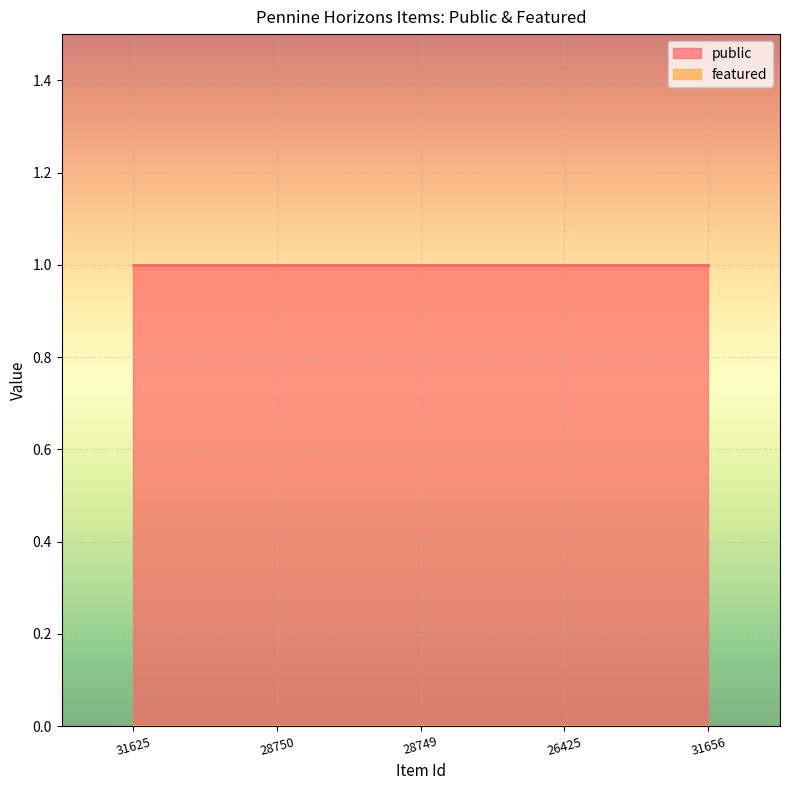

Reading left to right, extract all data points from this chart.

public: 1	1	1	1	1
featured: 0	0	0	0	0